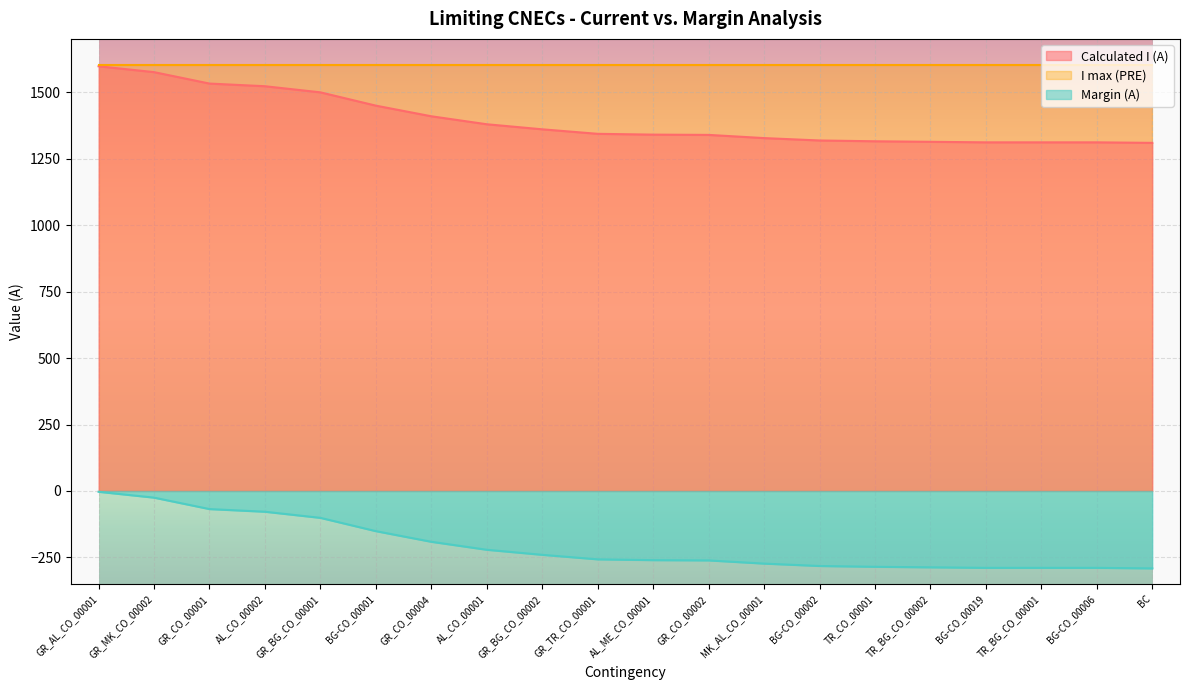

What is the highest value of the Calculated I (A) series?

1597